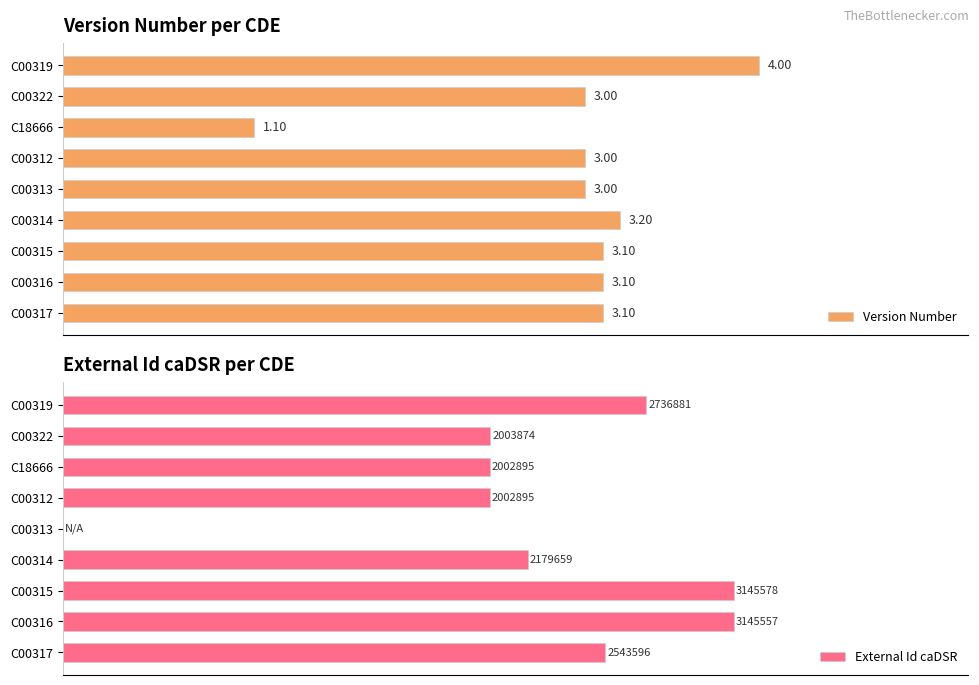

What is the sum of the External Id caDSR values at C18666 and C00312?

4005790.0